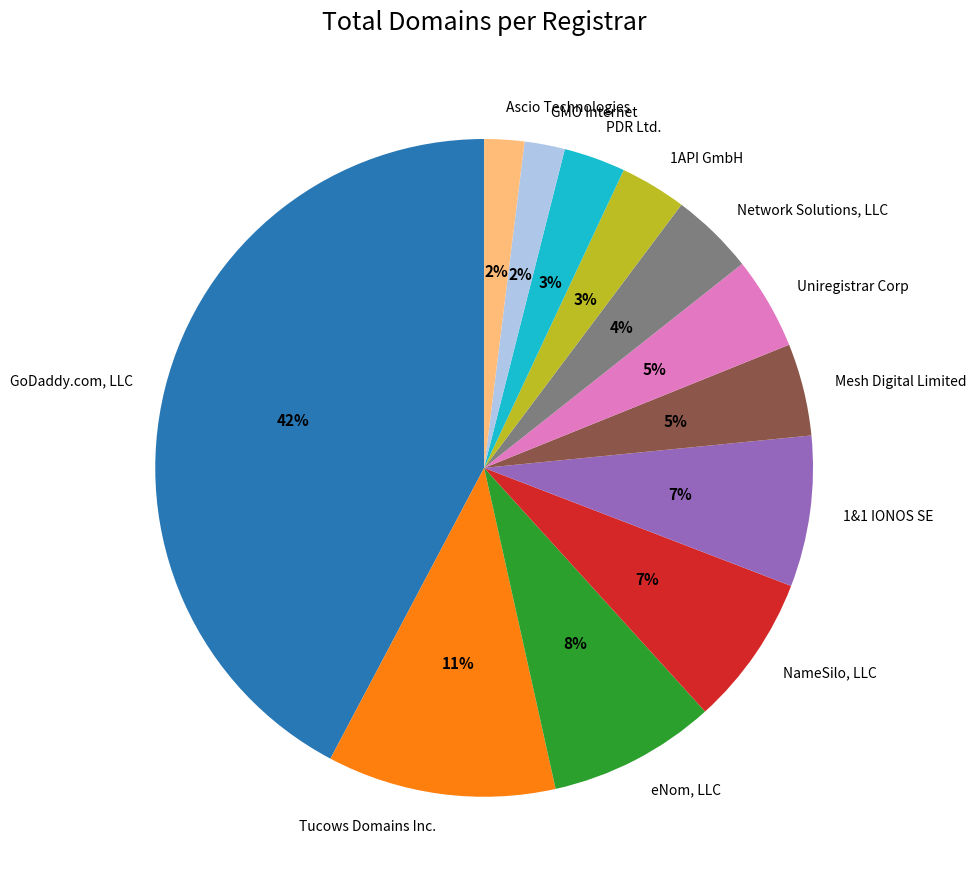

What percentage is the GMO Internet slice, to the nearest percent?

2%